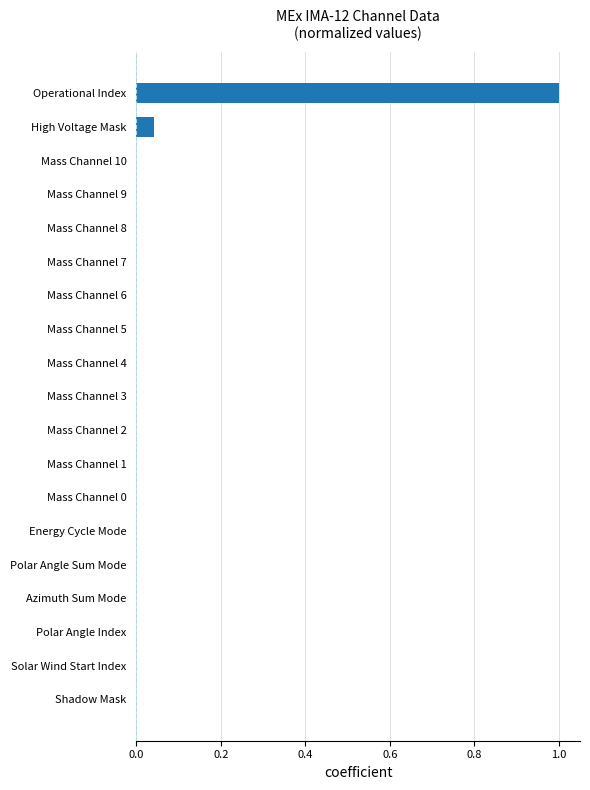

Are the bars horizontal?

Yes